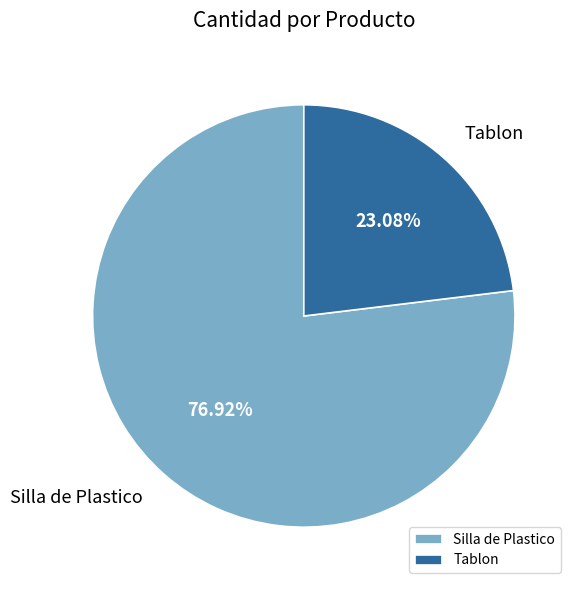

To the nearest percent, what is the difference between the largest and smallest slice percentages?

54%